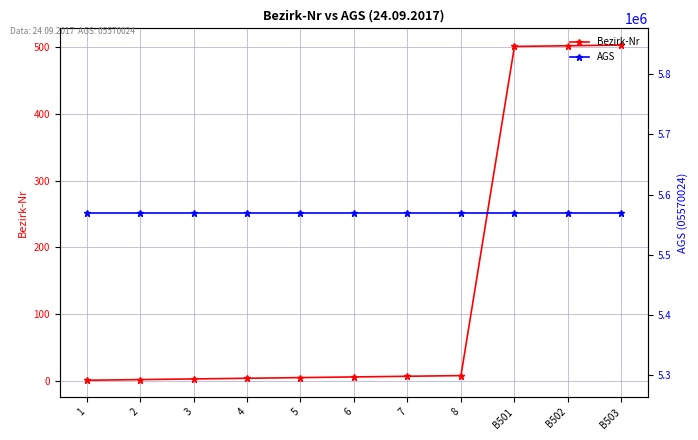

What is the value of the AGS point at the 8th from the left?

5570024